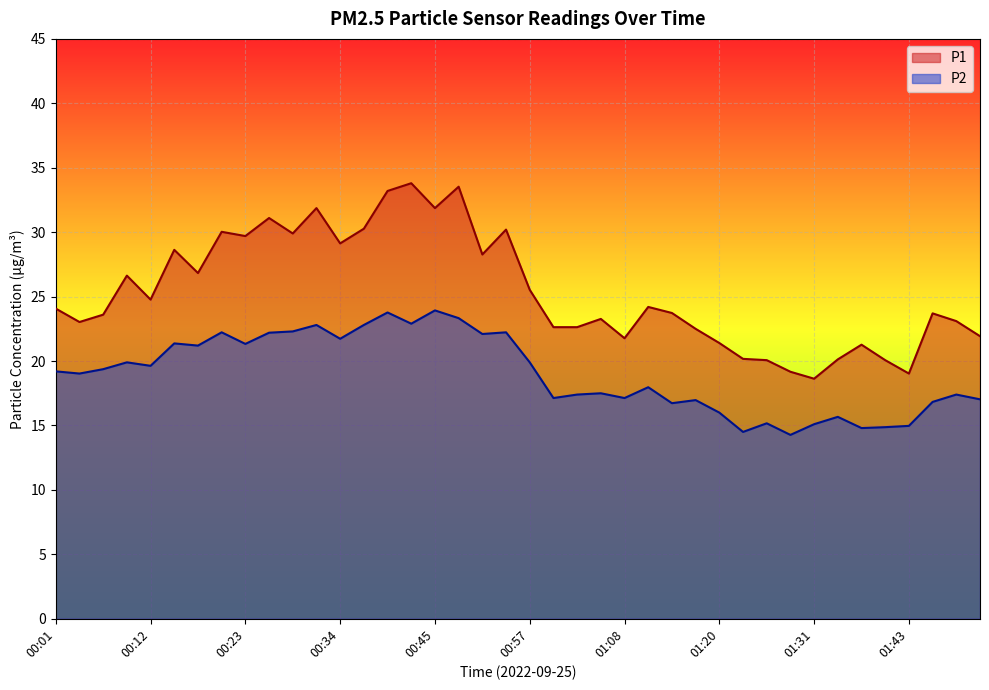

At which category is the sum across all series the highest?

00:40